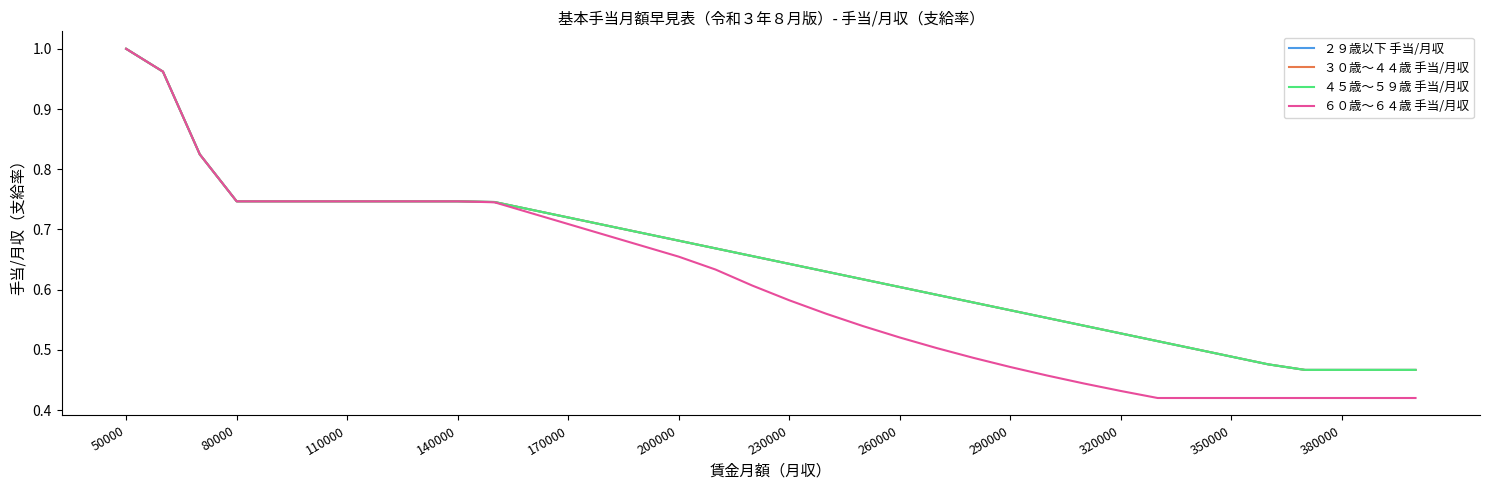

Does the chart display data point markers on the line(s)?

No